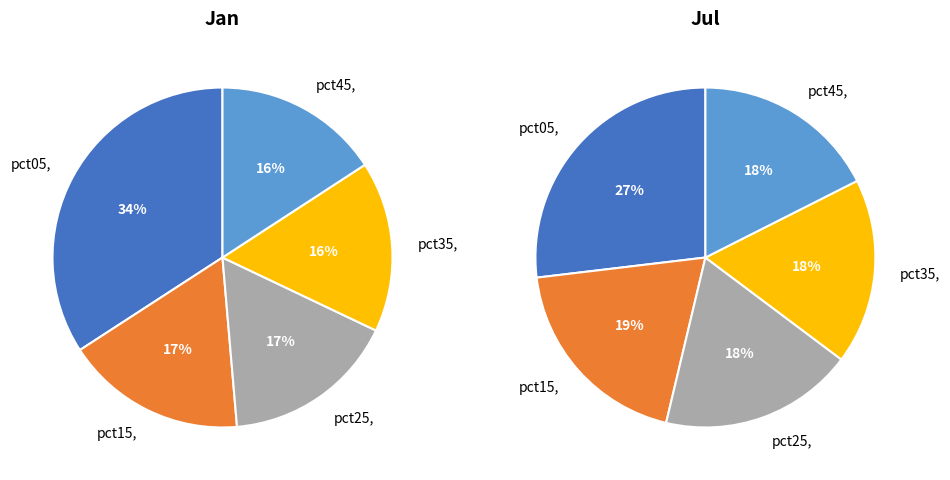

Rank the series by their average value, from lowest to highest.

jan_values, jul_values